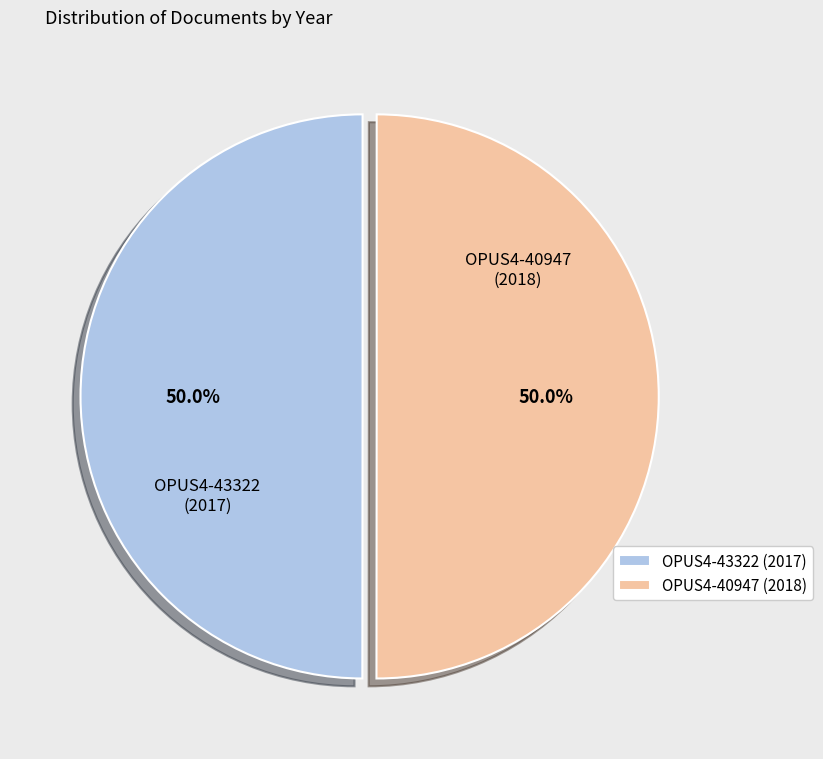

Do OPUS4-43322 and OPUS4-40947 together represent more than half of the pie?

Yes